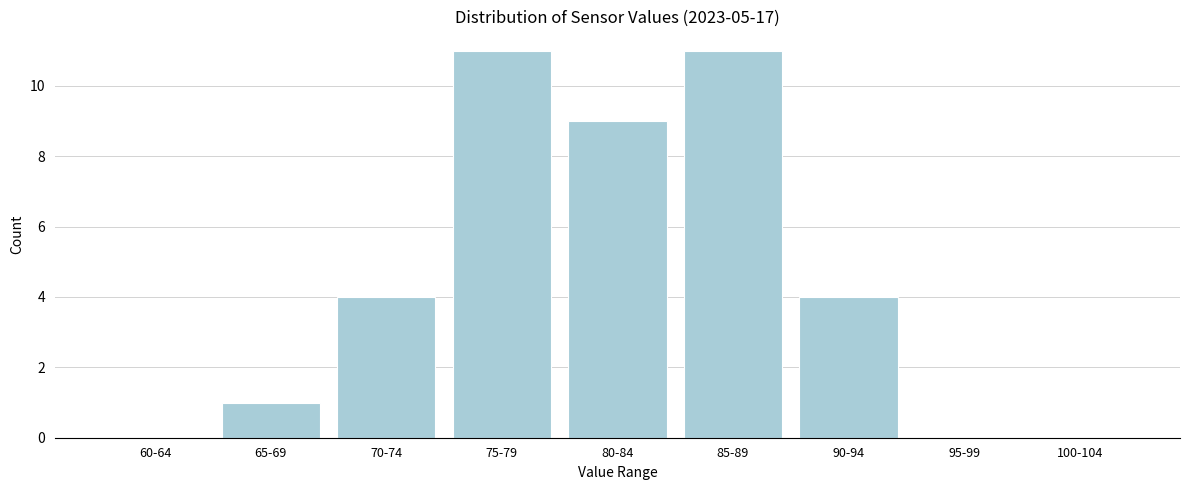

Reading right to left, what are all the values shown in this chart?

100-104=0	95-99=0	90-94=4	85-89=11	80-84=9	75-79=11	70-74=4	65-69=1	60-64=0